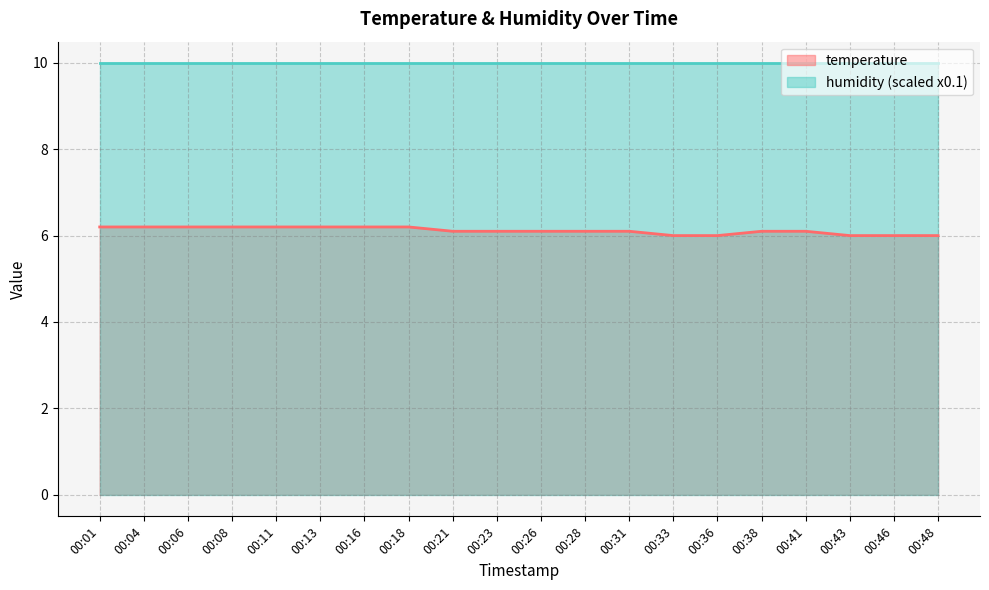

What is the sum of all values?

122.3